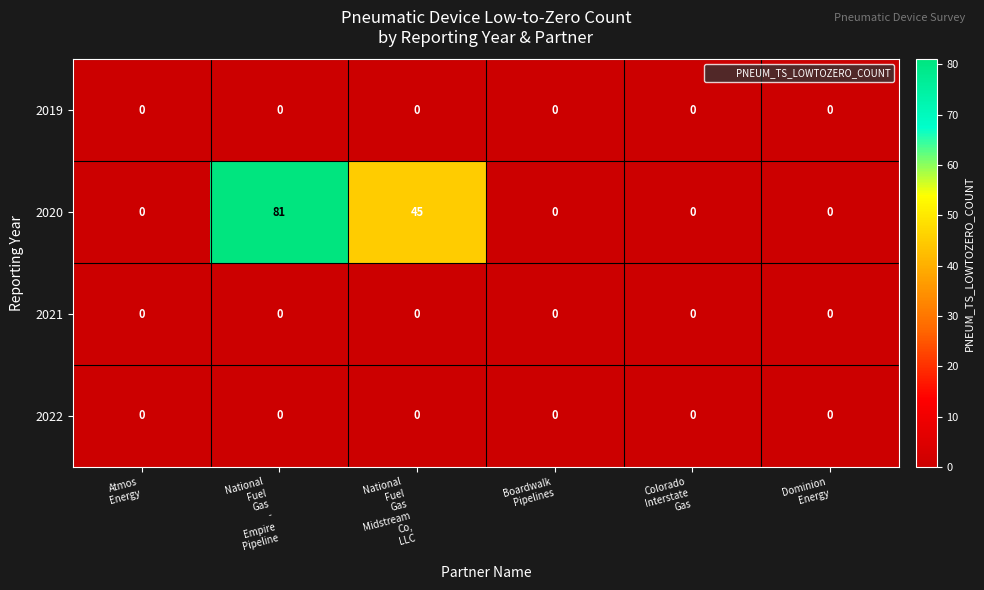

What is the difference between the maximum and second lowest values in the 2020 series?

81